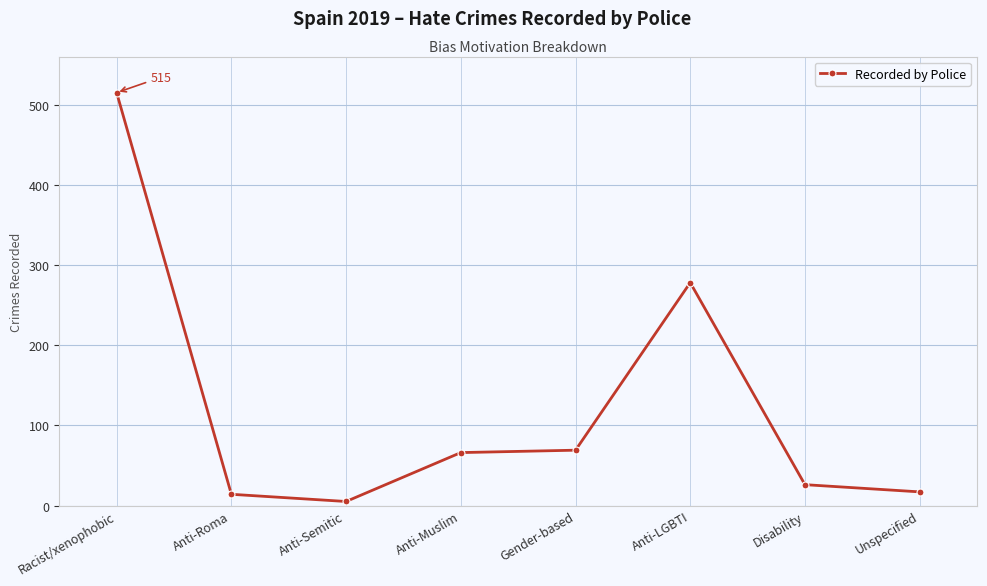

Is this an area chart (filled region under the line)?

No